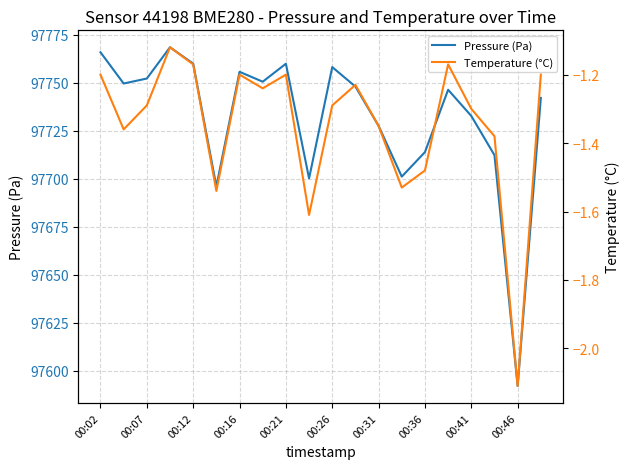

Is it true that Temperature (°C) equals -1.4 at 17?

True